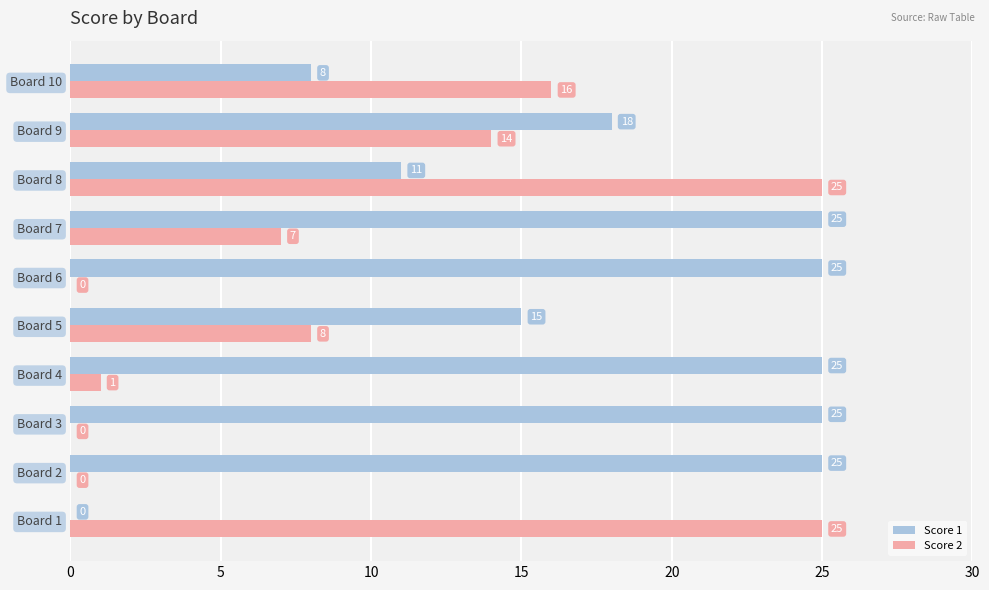

Which series changed the most between Board 3 and Board 9?

Score 2